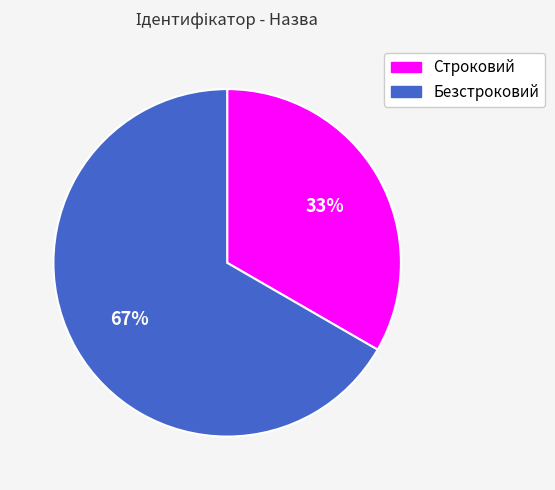

To the nearest percent, what is the combined percentage of Безстроковий and Строковий?

100%